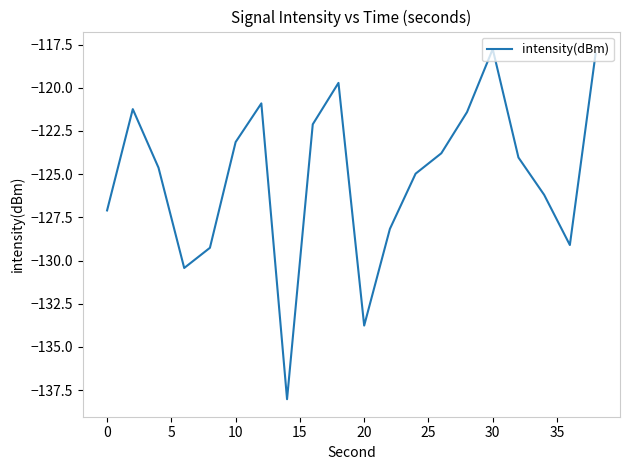

How many values are below -124?

11